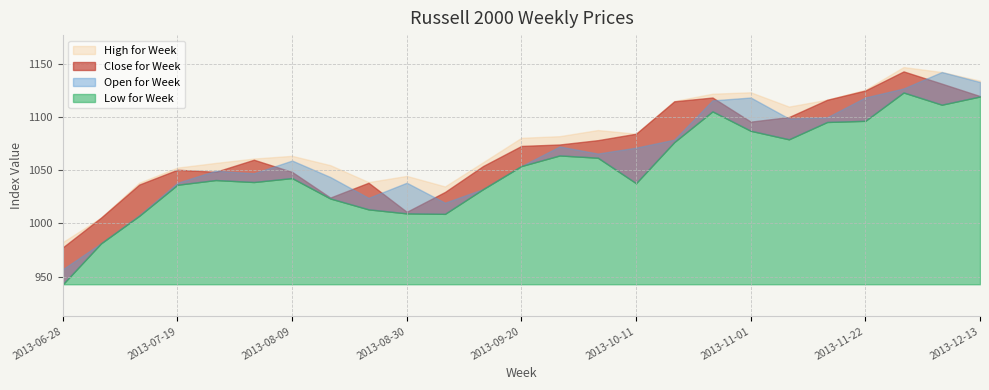

Between 2013-09-27 and 2013-06-28, which is larger?

2013-09-27